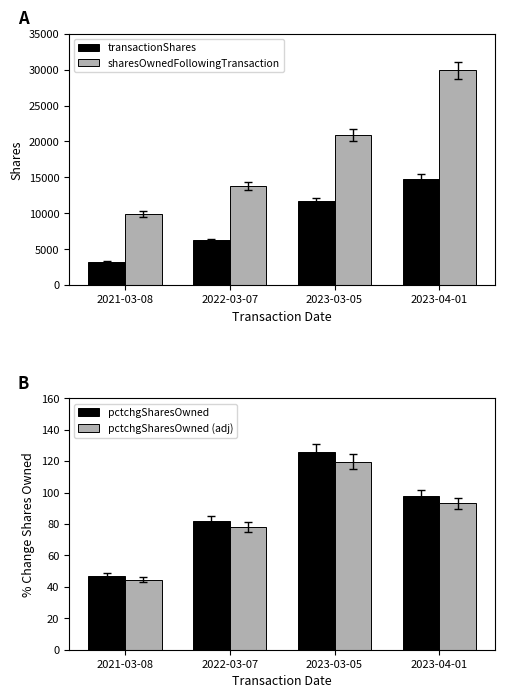

What is the average value of the pctchgSharesOwned series?

88.2